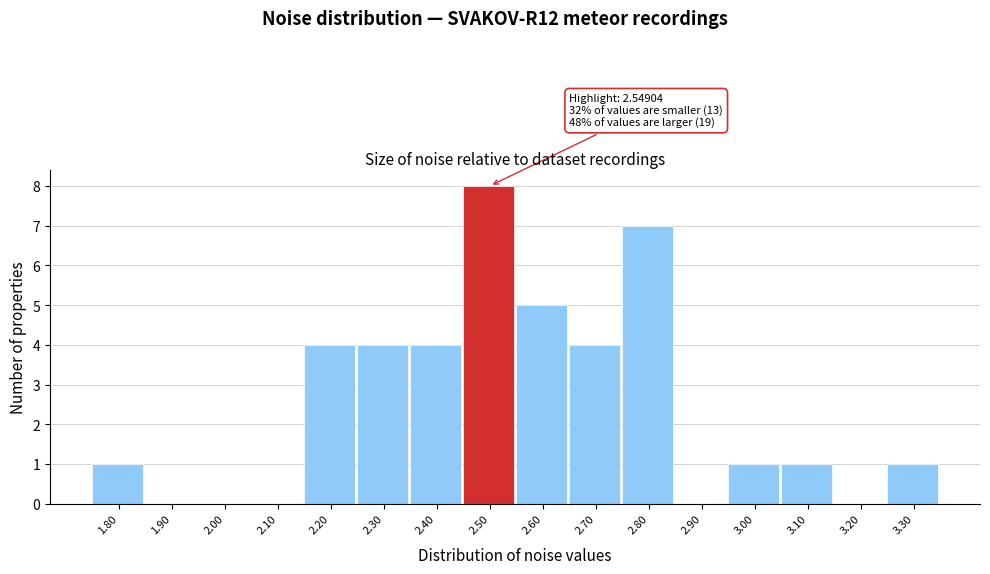

Reading right to left, extract all data points from this chart.

3.30=1	3.20=0	3.10=1	3.00=1	2.90=0	2.80=7	2.70=4	2.60=5	2.50=8	2.40=4	2.30=4	2.20=4	2.10=0	2.00=0	1.90=0	1.80=1